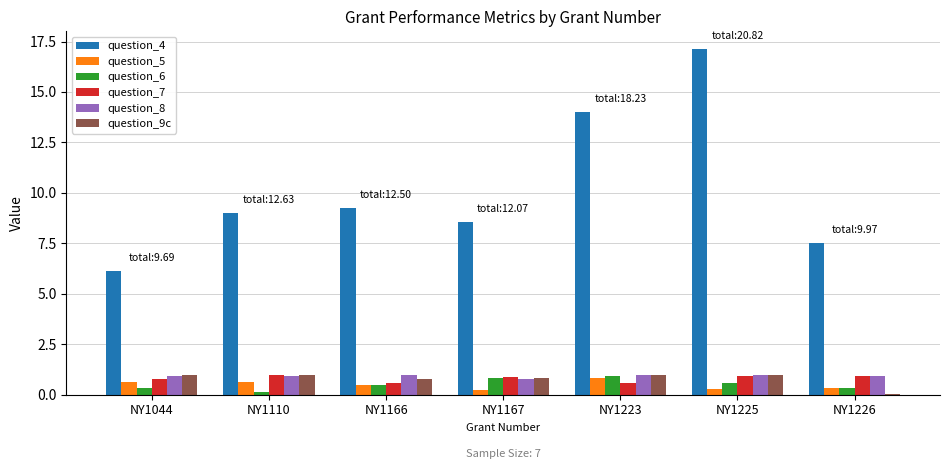

Is the value of question_6 at NY1166 greater than the value of question_4 at NY1226?

No